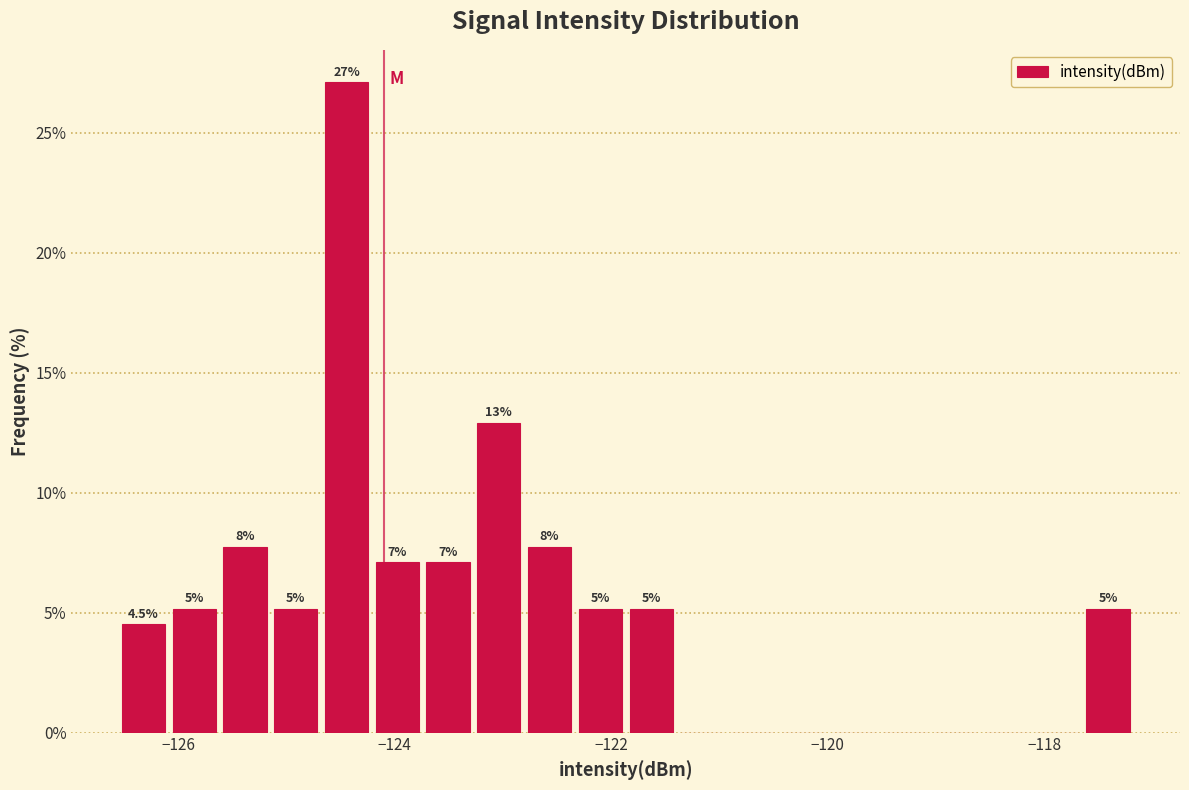

Read against the x-axis, roughly where is the centre of the tallest bar?

-124.4